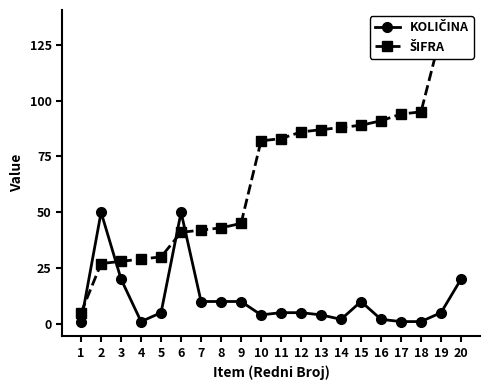

At how many categories does at least one series exceed 10?

19